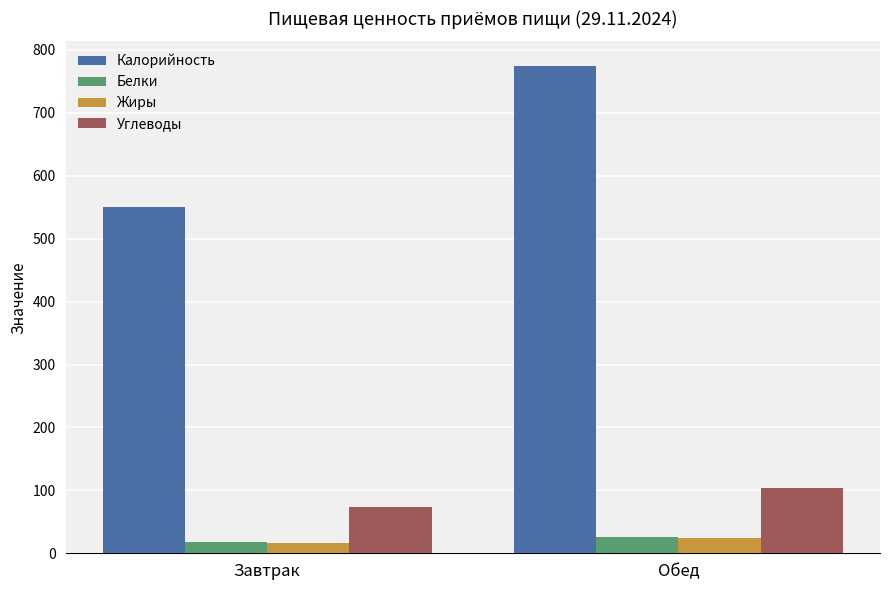

What is the value of the Калорийность bar at the 2nd from the left?

774.9